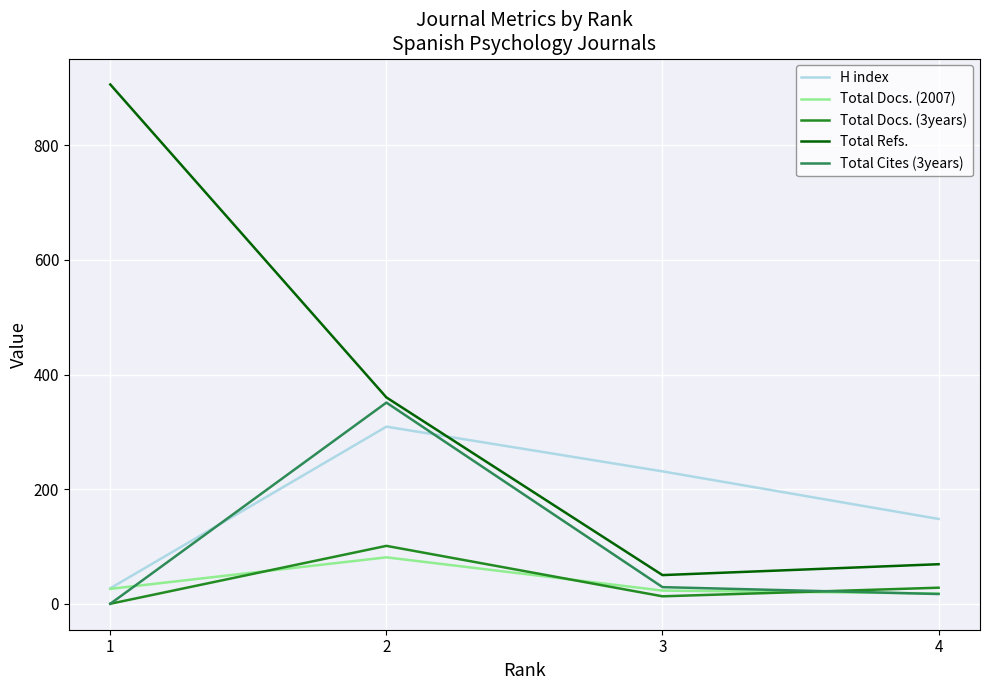

True or false: Total Docs. (2007) and Total Cites (3years) intersect in this chart.

True